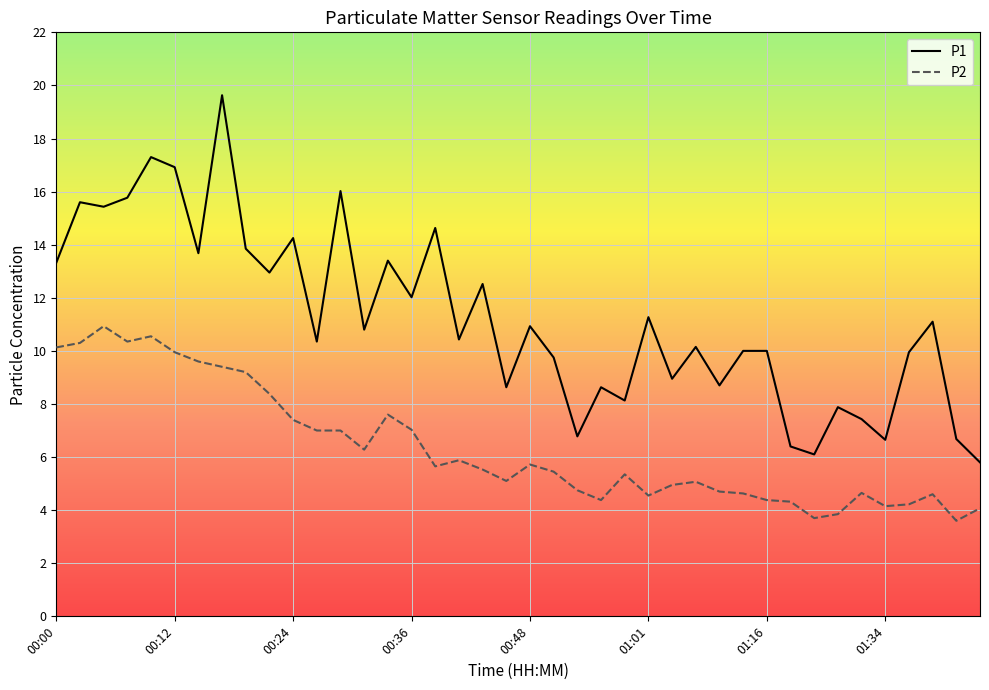

Which series has the largest total across all categories?

P1